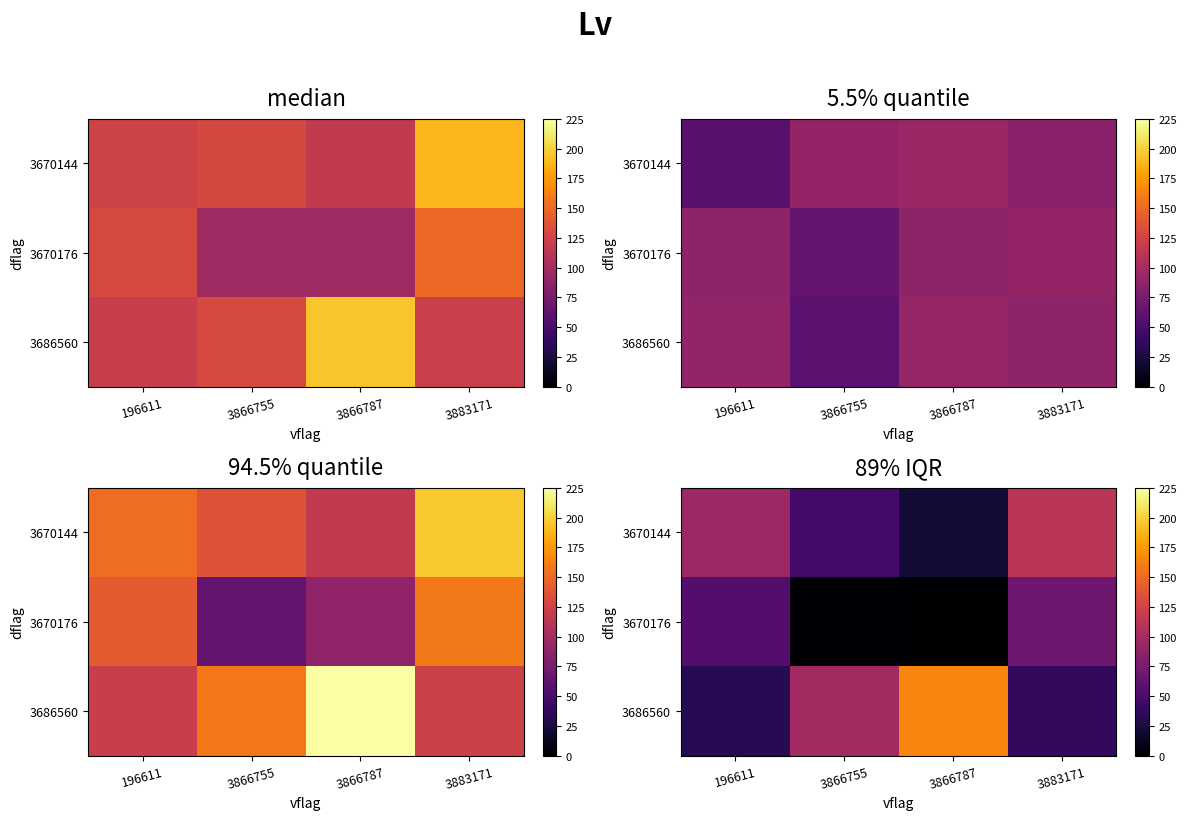

Rank the series by their maximum value, from highest to lowest.

3686560, 3670144, 3670176